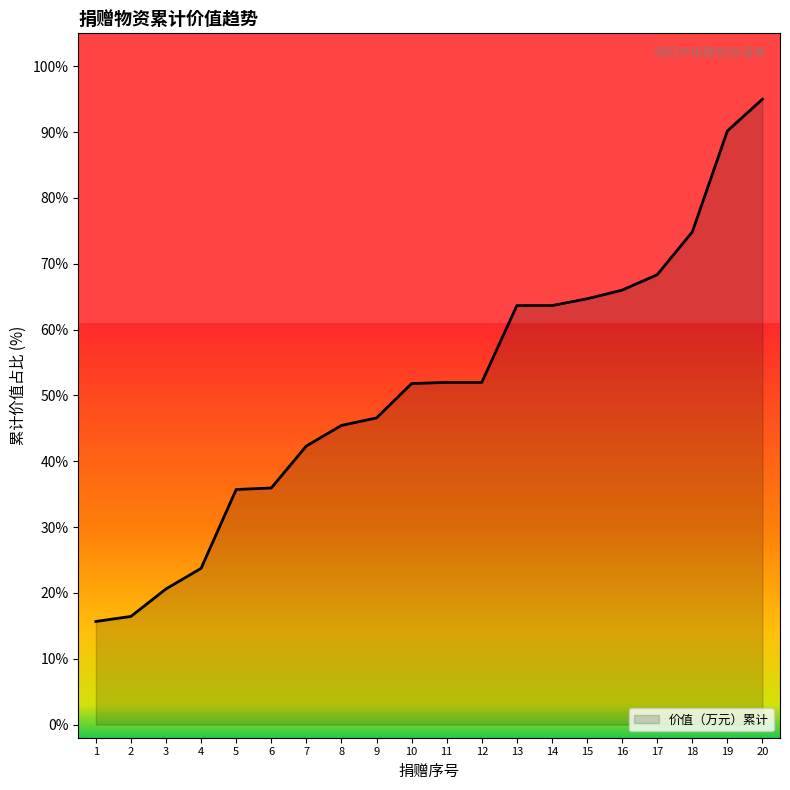

Which has a higher value, 5 or 9?

9